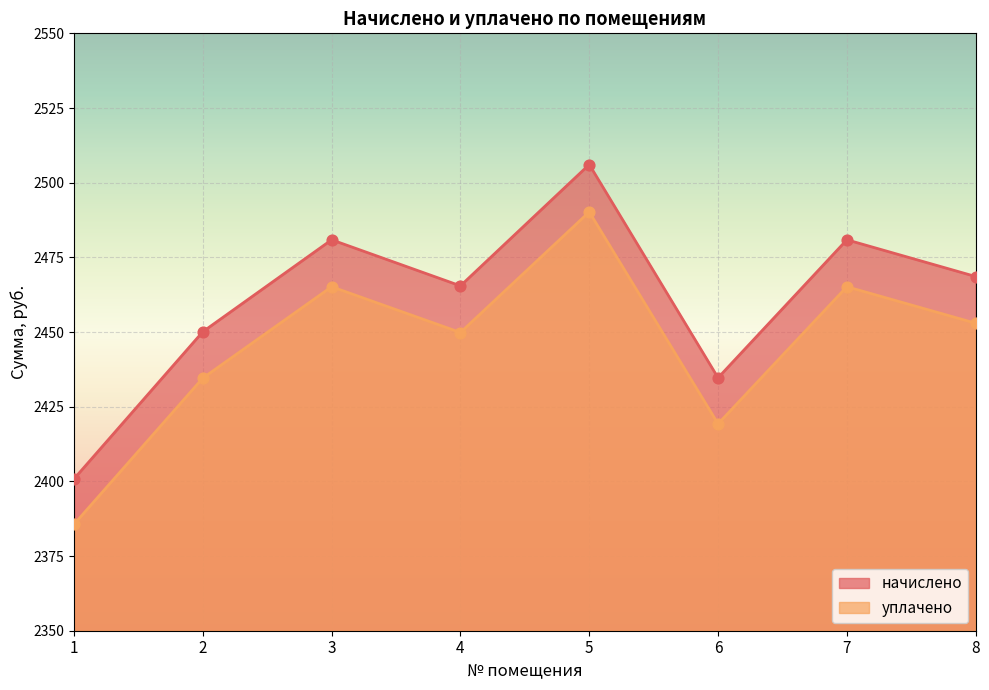

Which series contains the highest Y value?

начислено